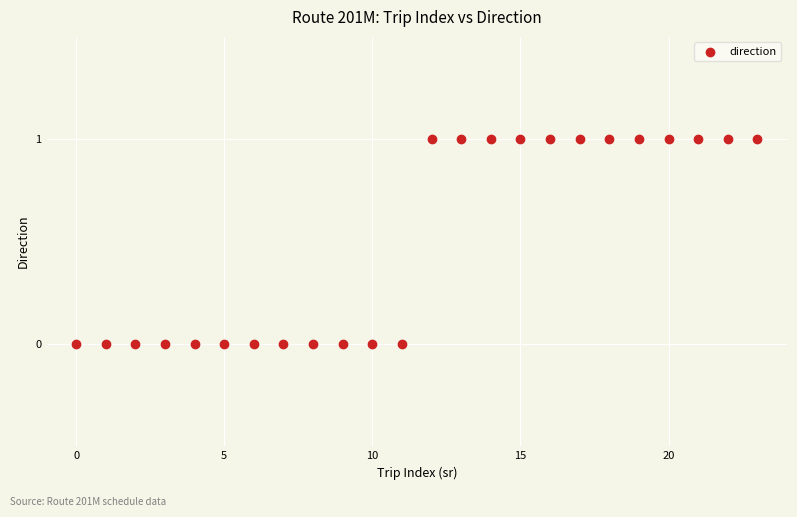

How many points are shown in the scatter plot?

24